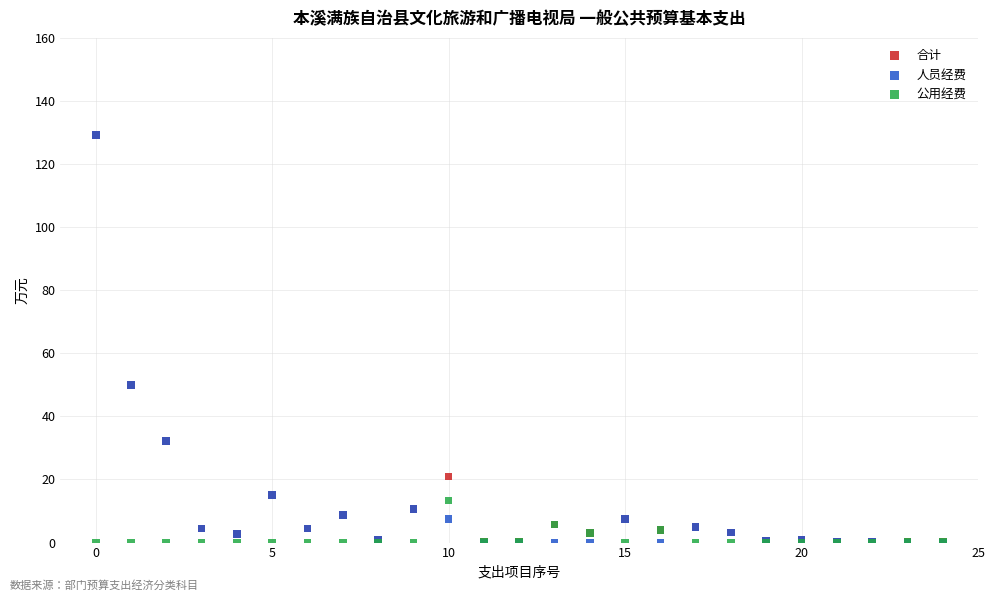

Which series has the largest Y range (max minus min)?

人员经费